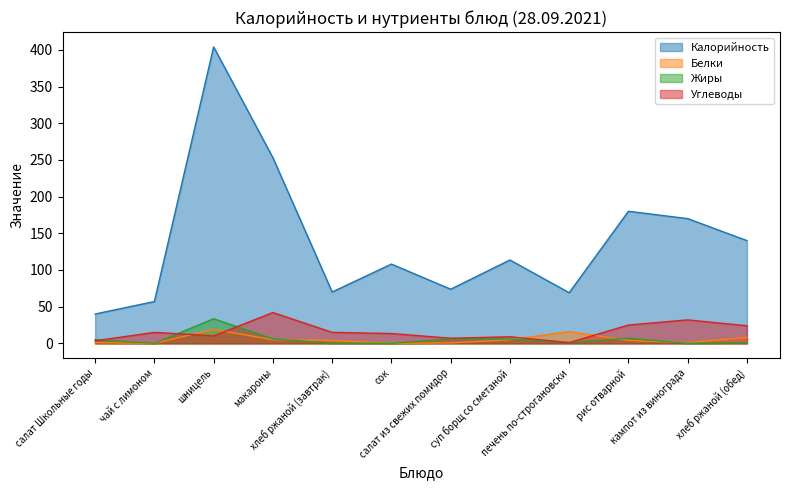

What is the sum of all Углеводы values?

197.1